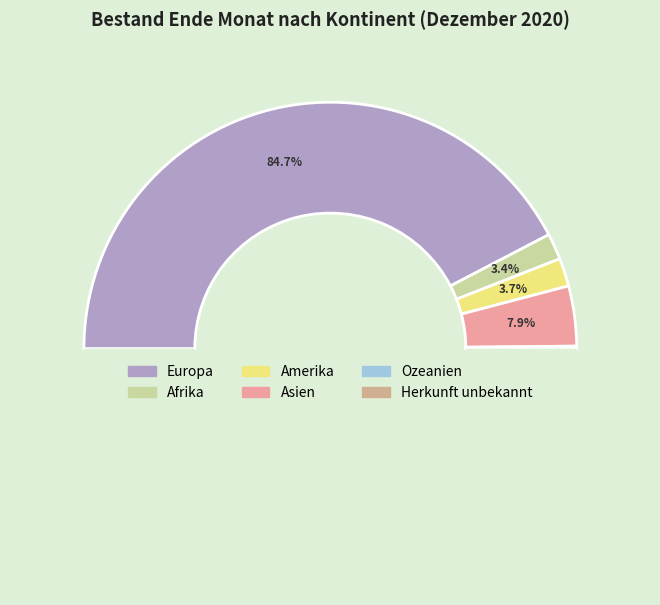

True or false: Europa accounts for 85% of the total.

True